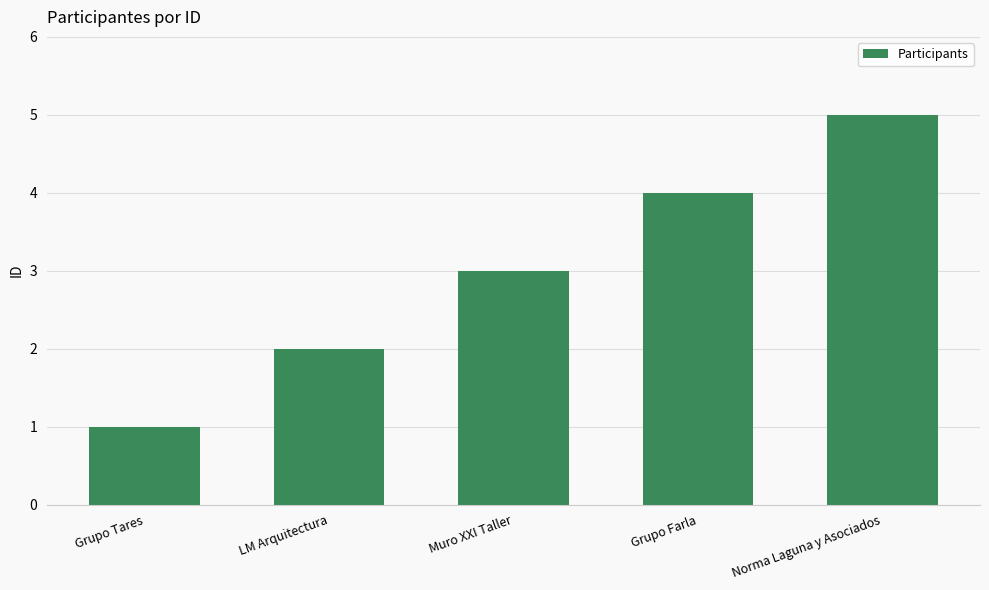

What is the label of the 3rd bar from the right?

Muro XXI Taller